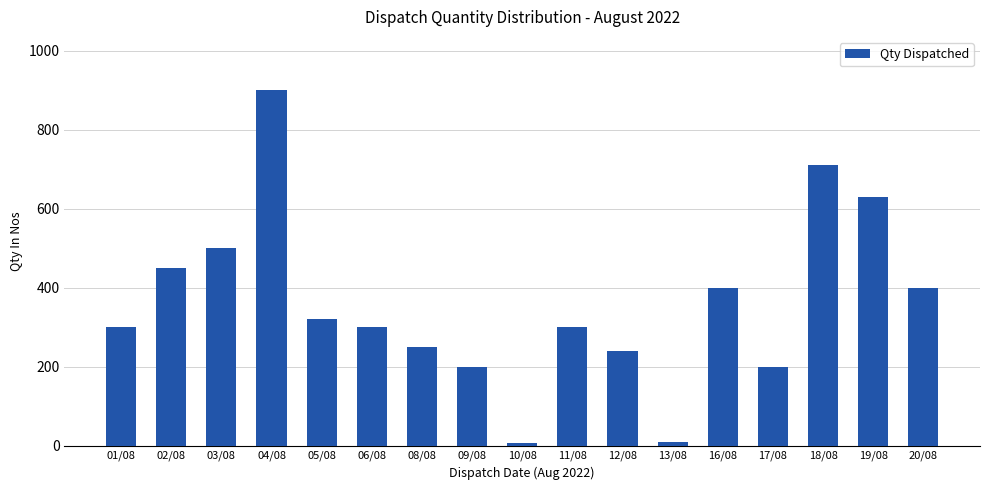

What is the value of the 13th bar from the left?

400